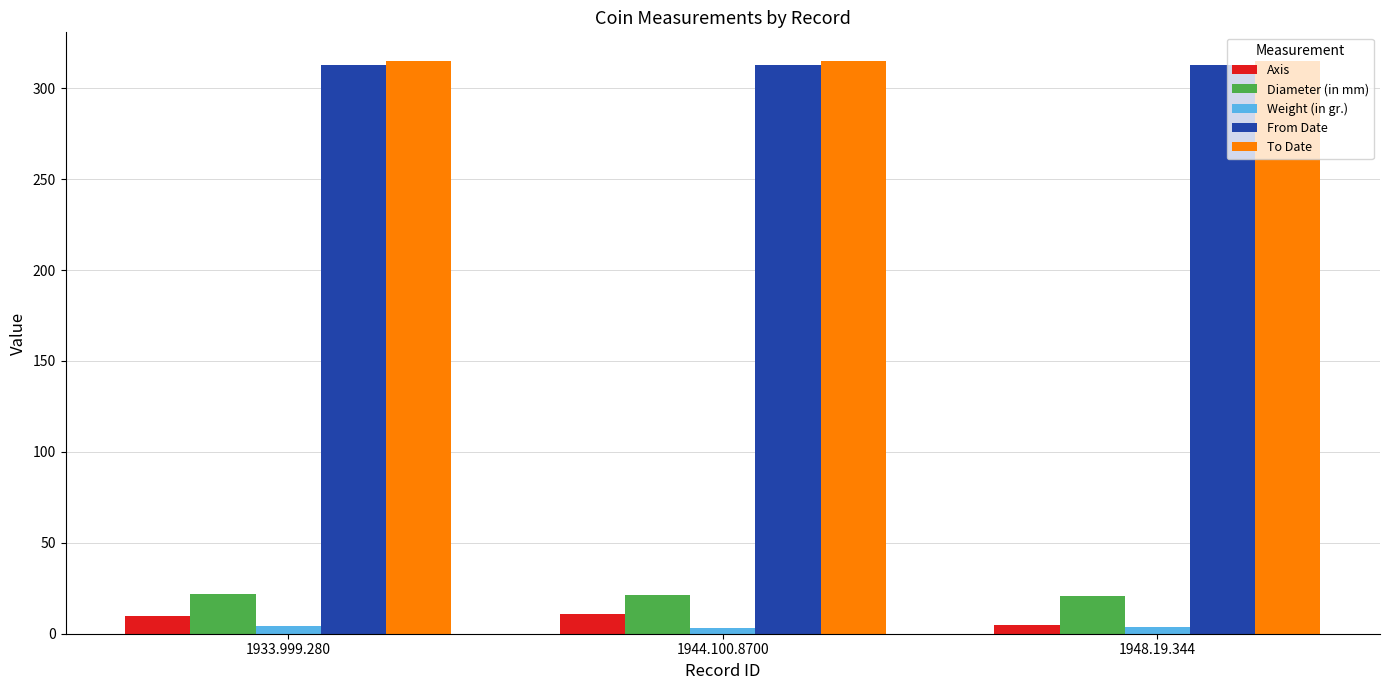

What is the sum of all To Date values?

945.0